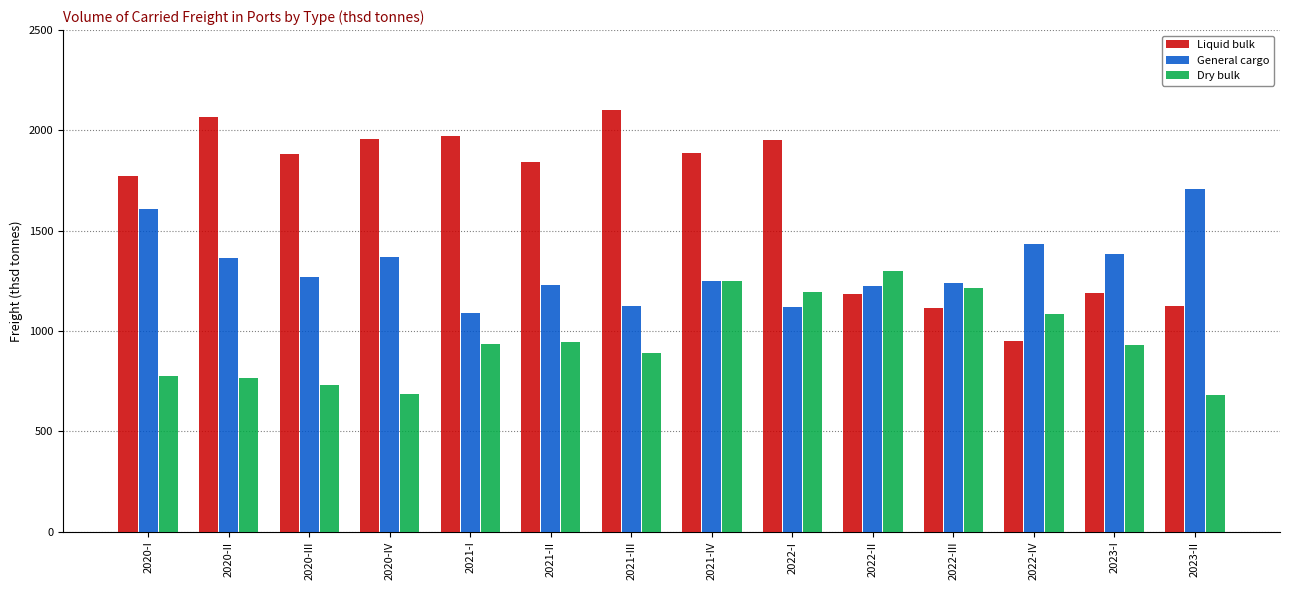

What is the label of the 3rd bar from the left?

2020-III